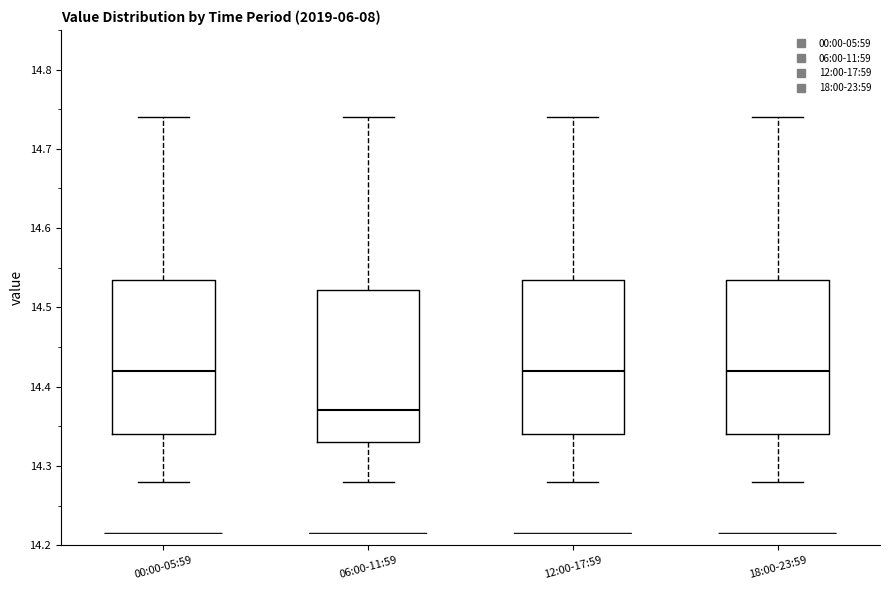

Where does the lower whisker of the box for 00:00-05:59 end on the y-axis? The values are not printed on the chart, so give them approximately, as read against the axis.

14.28